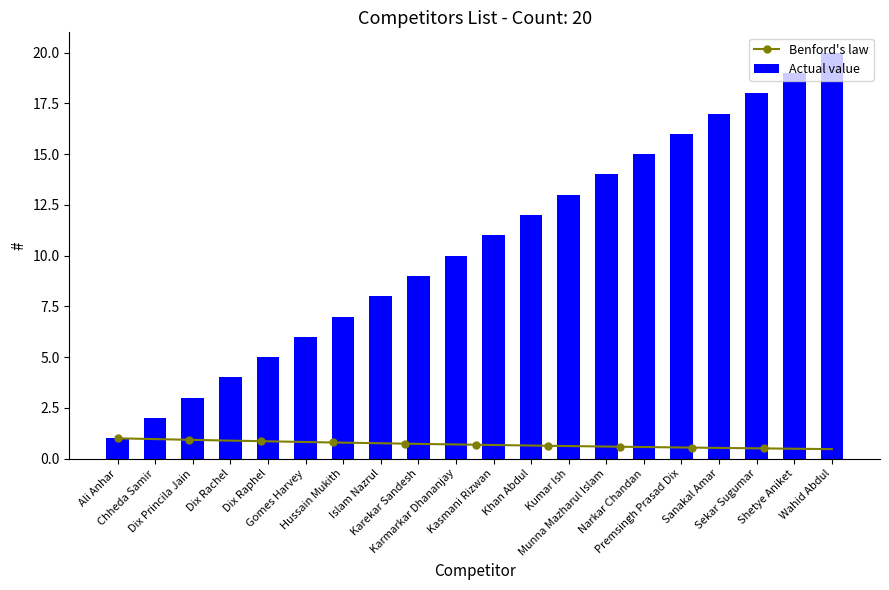

Which has a higher value, Shetye Aniket or Chheda Samir?

Shetye Aniket